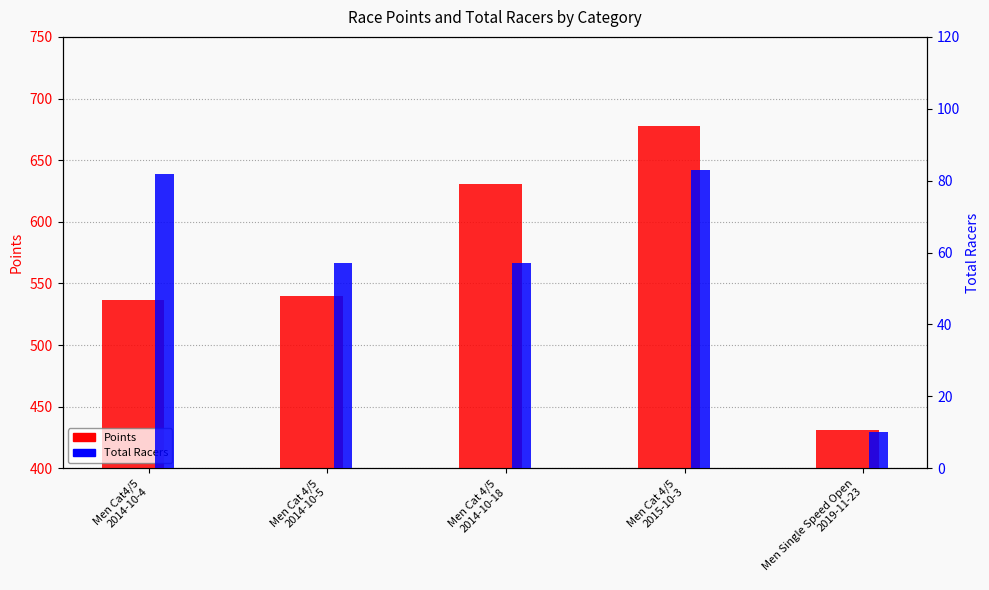

Are the bars horizontal?

No